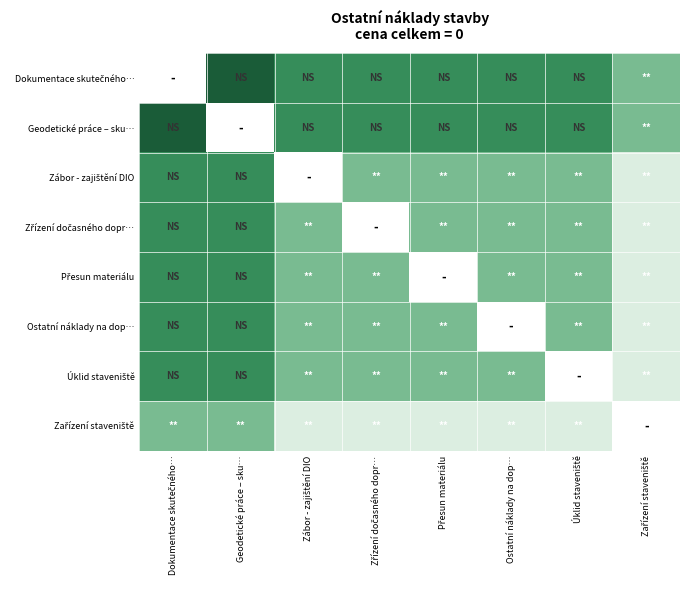

How many data points does each series have?

8